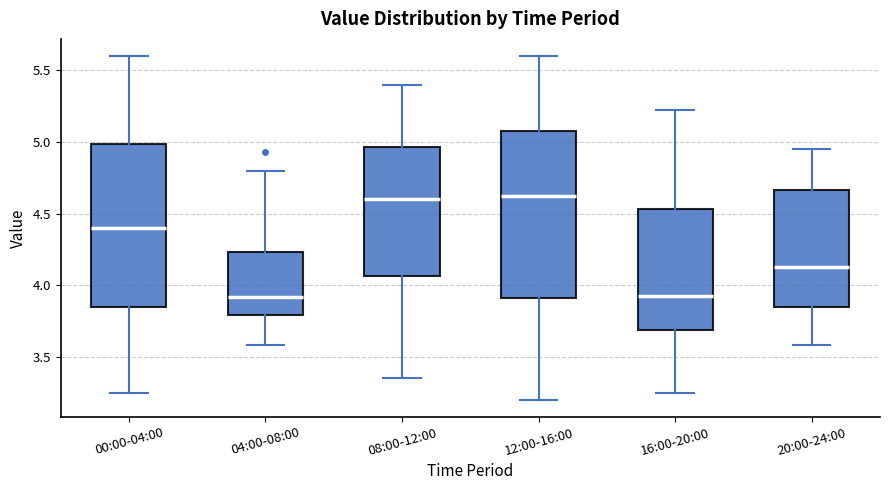

Reading left to right, transcribe this box plot: for each box, give where its median line is, the range the box spans, and where its two whiskers end, as read against the y-axis. The values are not printed on the chart, so give them approximately, as read against the axis.

00:00-04:00: median 4.40, box 3.85 to 5.00, whiskers 3.25 to 5.60
04:00-08:00: median 3.90, box 3.80 to 4.25, whiskers 3.60 to 4.80
08:00-12:00: median 4.60, box 4.05 to 4.95, whiskers 3.35 to 5.40
12:00-16:00: median 4.65, box 3.90 to 5.10, whiskers 3.20 to 5.60
16:00-20:00: median 3.95, box 3.70 to 4.55, whiskers 3.25 to 5.20
20:00-24:00: median 4.15, box 3.85 to 4.65, whiskers 3.60 to 4.95